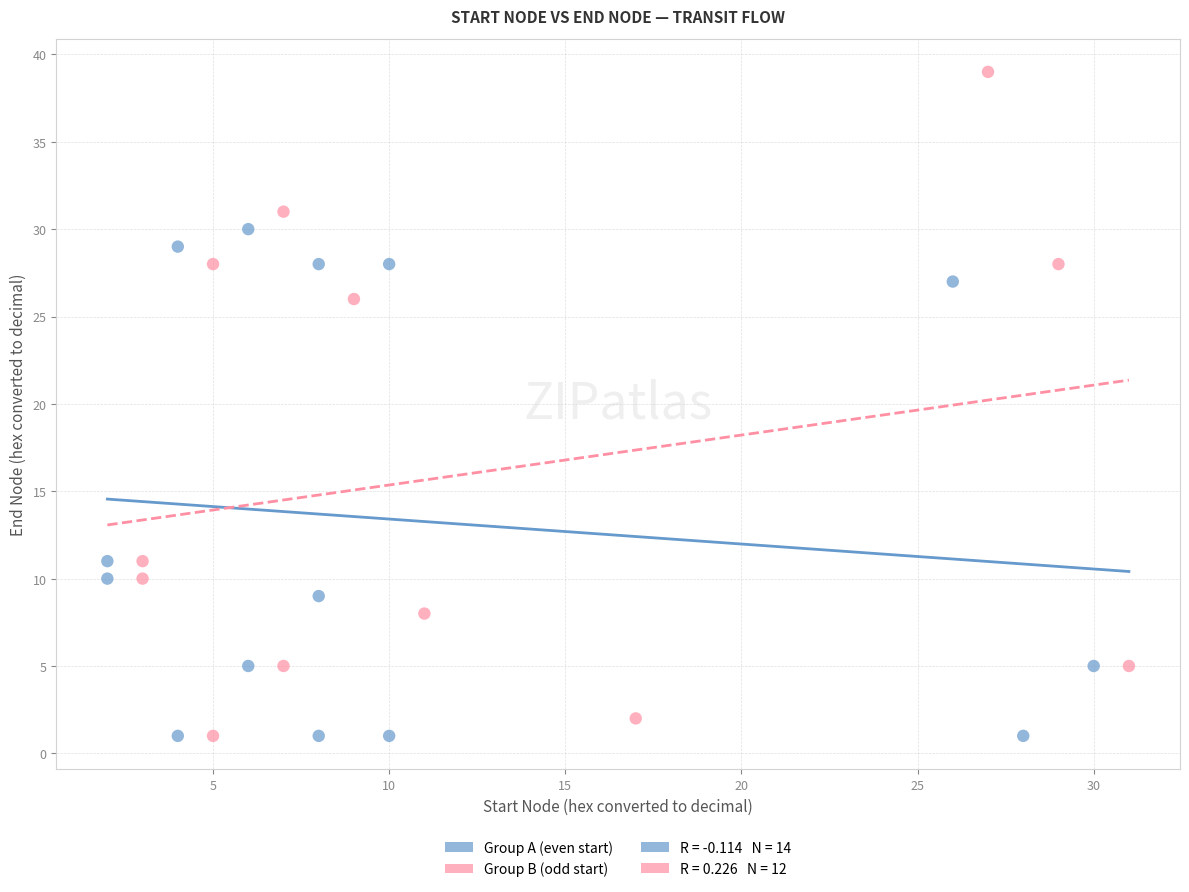

Which series has the largest Y range (max minus min)?

Group B (odd start)